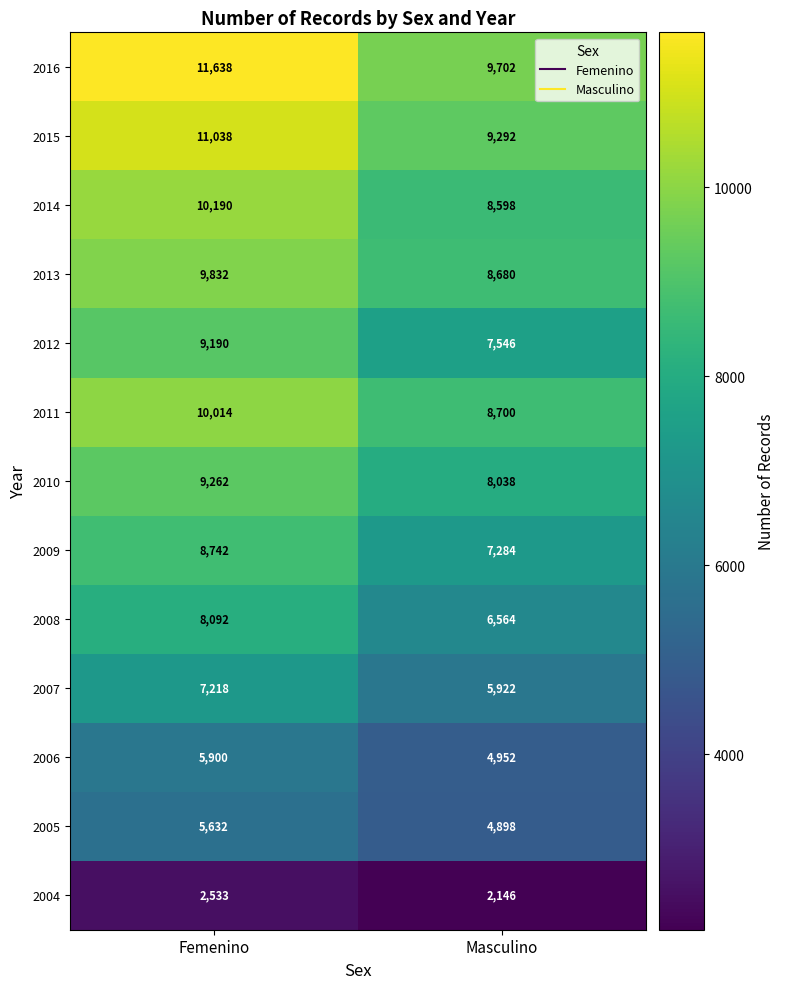

Reading left to right, extract all data points from this chart.

2016: 11638	9702
2015: 11038	9292
2014: 10190	8598
2013: 9832	8680
2012: 9190	7546
2011: 10014	8700
2010: 9262	8038
2009: 8742	7284
2008: 8092	6564
2007: 7218	5922
2006: 5900	4952
2005: 5632	4898
2004: 2533	2146